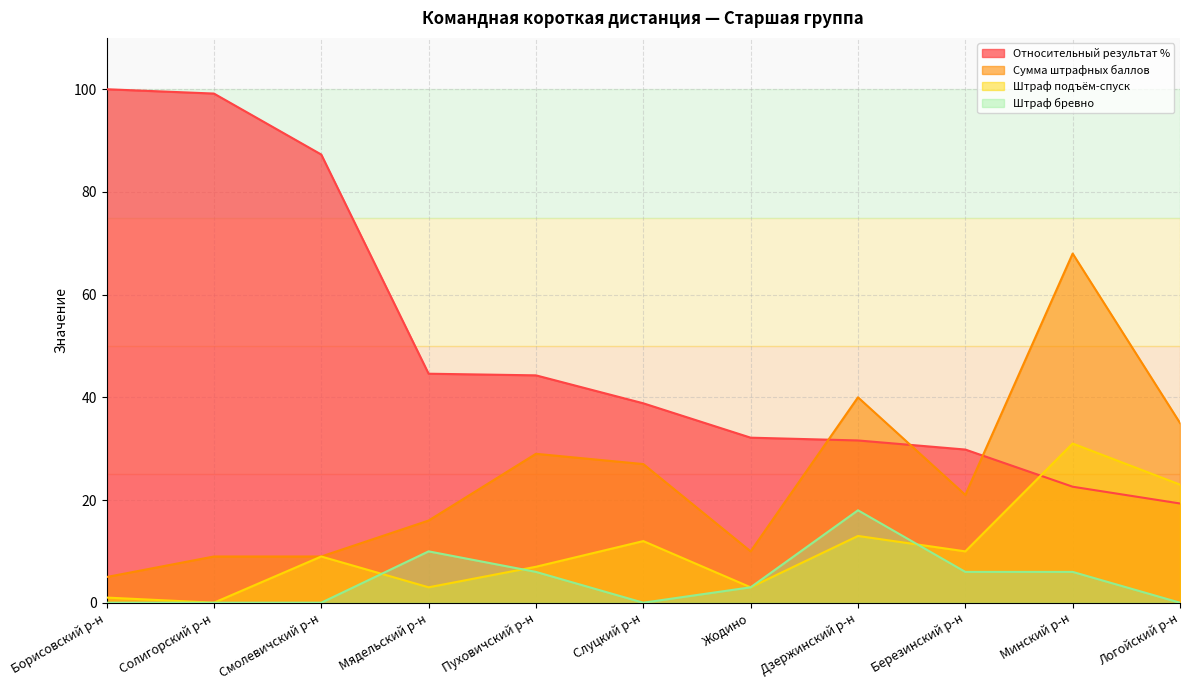

At which category does the chart reach its peak across all series?

Борисовский р-н